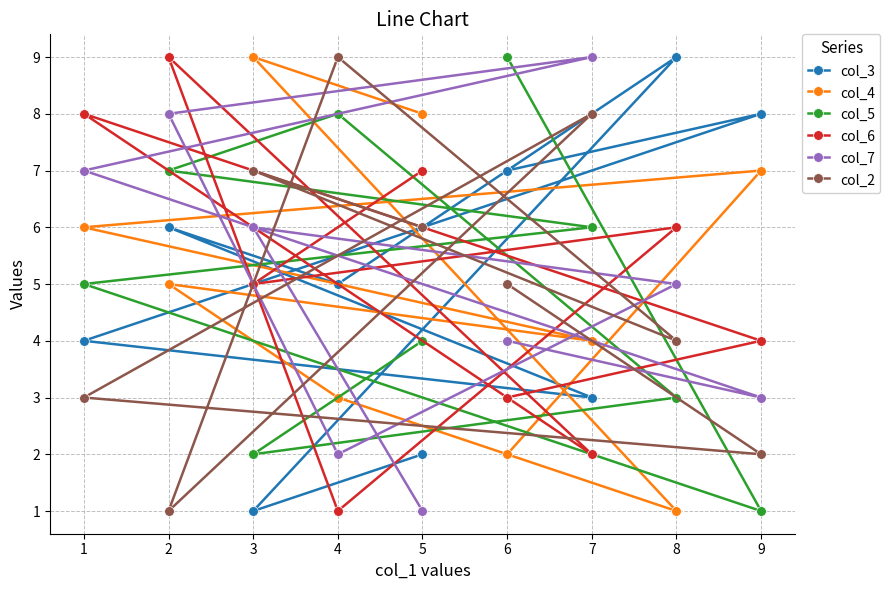

Rank the series at 6 from highest to lowest value.

col_5, col_3, col_2, col_7, col_6, col_4